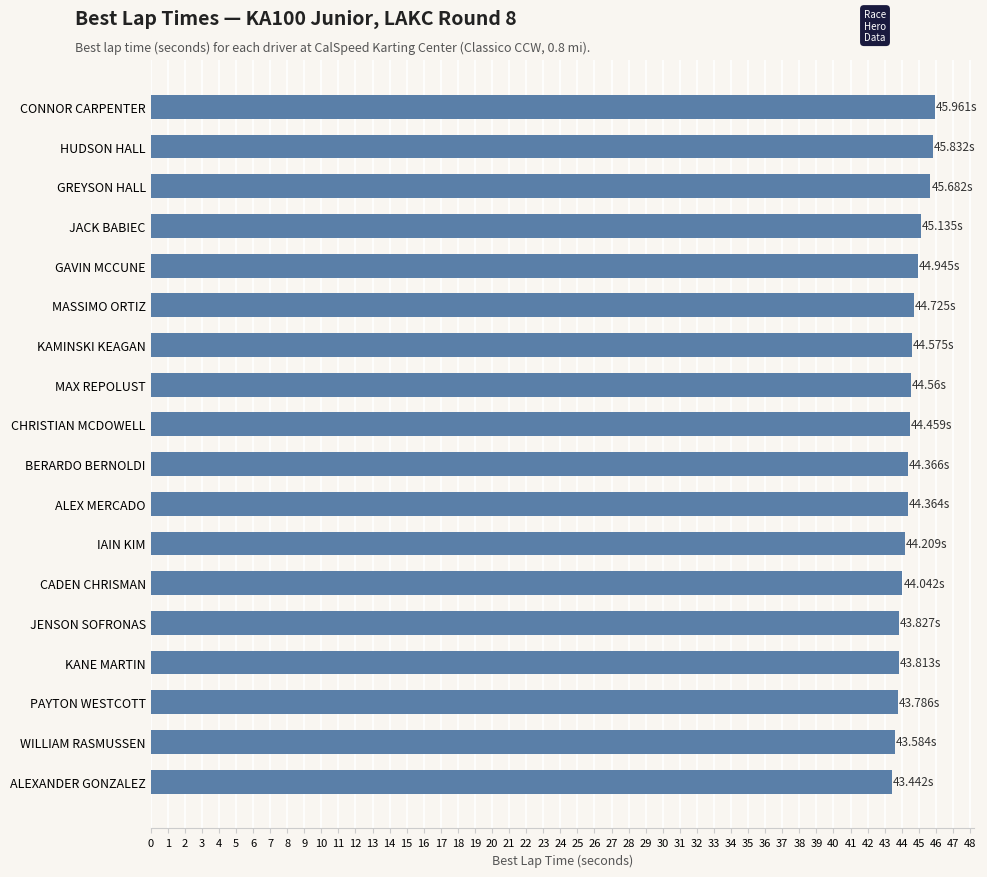

Approximately how many times larger is the value at IAIN KIM compared to GAVIN MCCUNE?

1.0